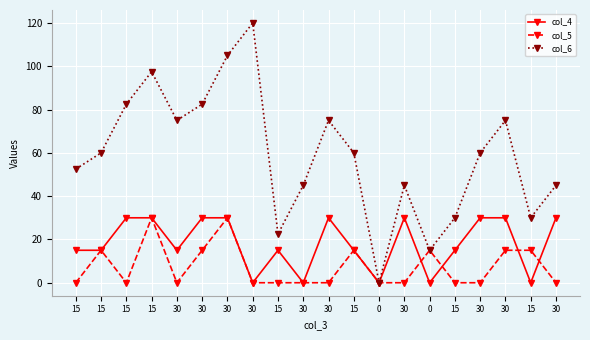

Rank the series by their maximum value, from highest to lowest.

col_6, col_4, col_5